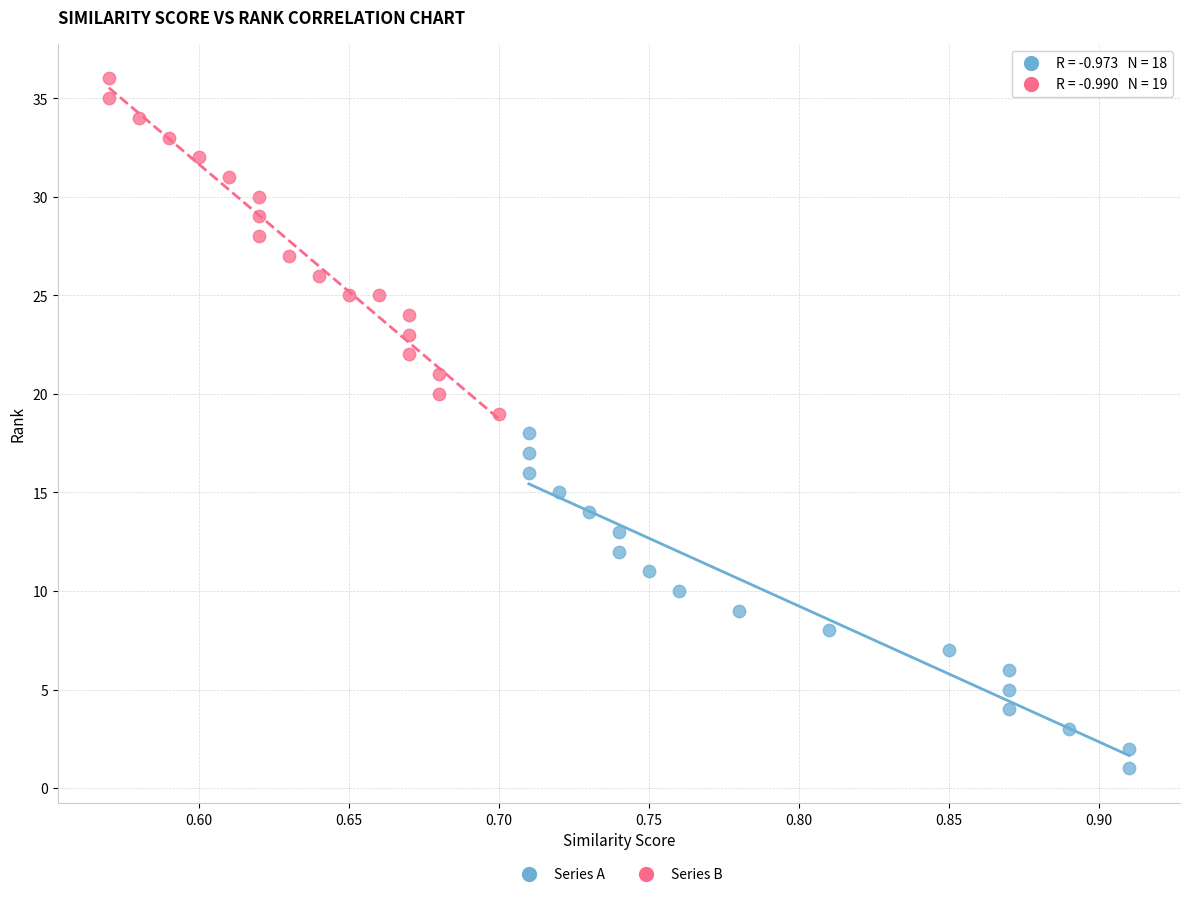

Which series contains the lowest Y value?

Series A